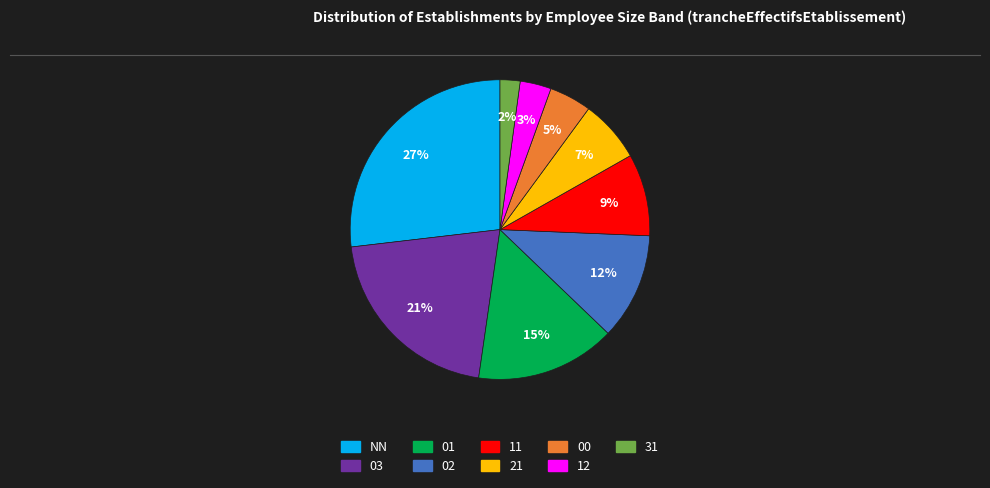

Rank the categories by value from highest to lowest.

NN, 03, 01, 02, 11, 21, 00, 12, 31